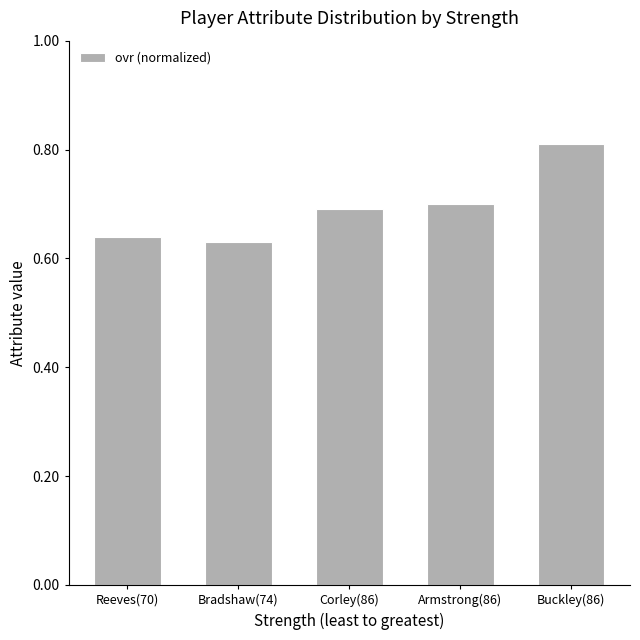

What is the difference between the maximum and second lowest values?

0.2